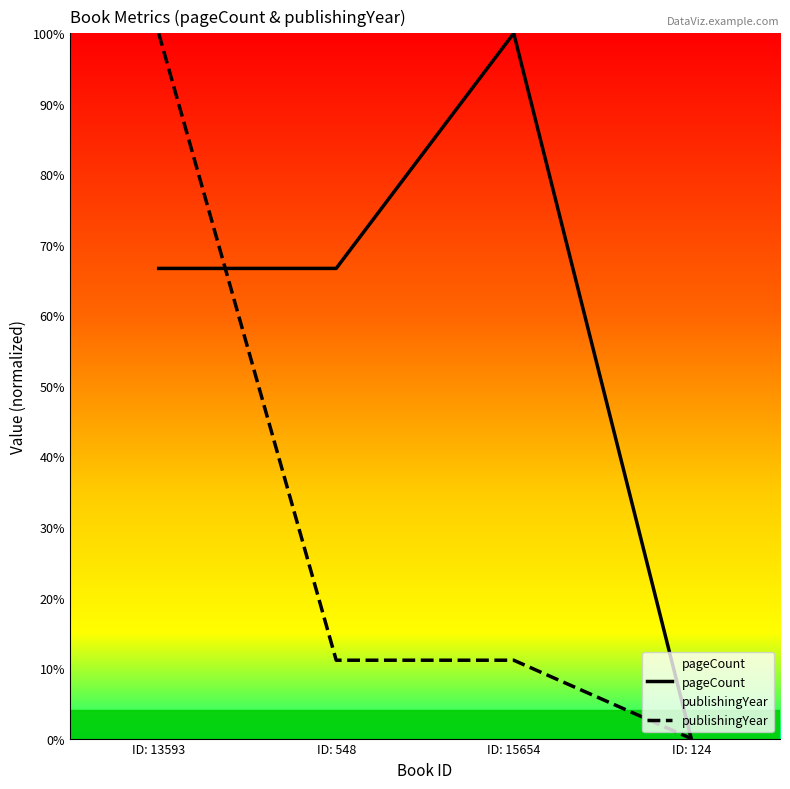

Reading left to right, what are all the values shown in this chart?

pageCount: 66.7	66.7	100.0	0.0
publishingYear: 100.0	11.1	11.1	0.0